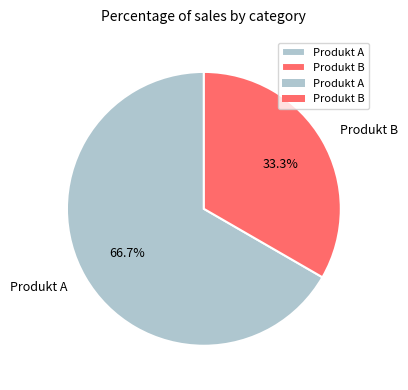

Which category accounts for the majority?

Produkt A